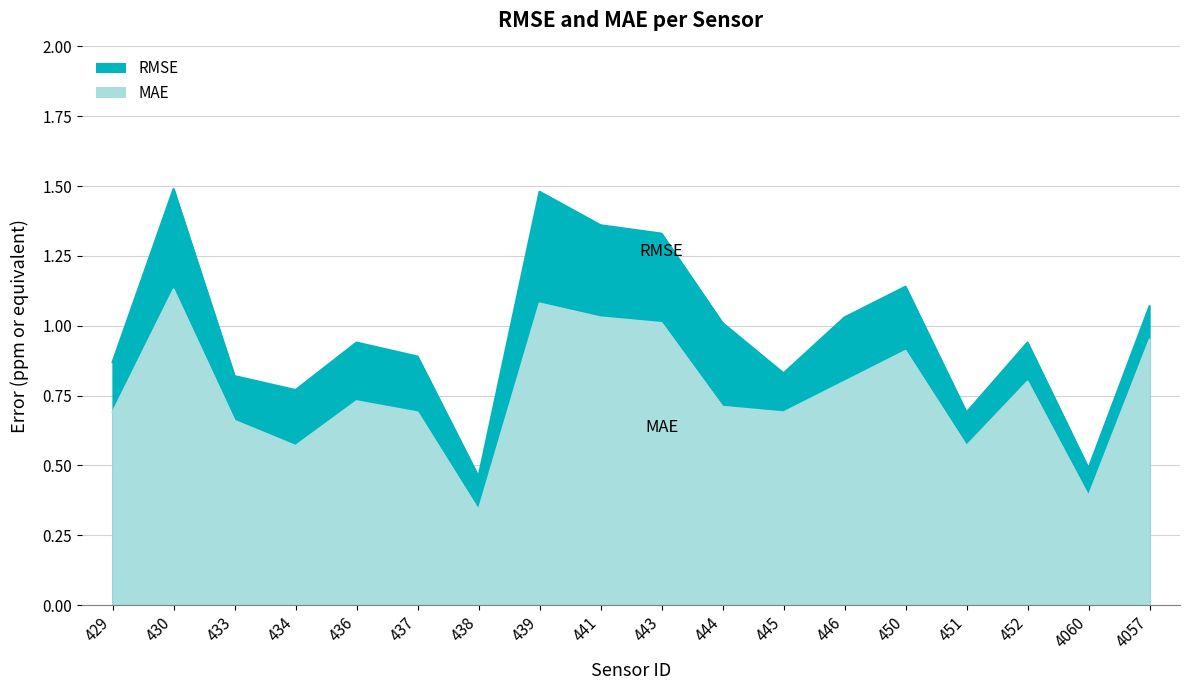

At which category is the sum across all series the highest?

430